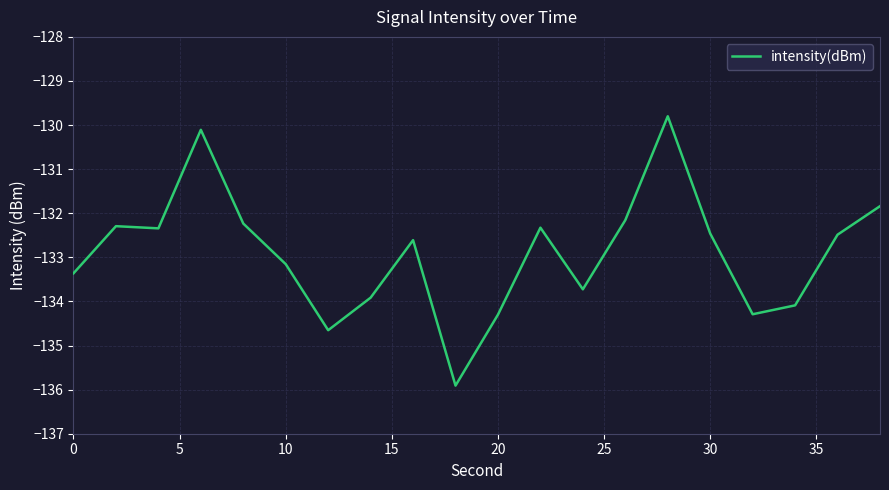

What is the minimum value shown in the chart?

-135.9